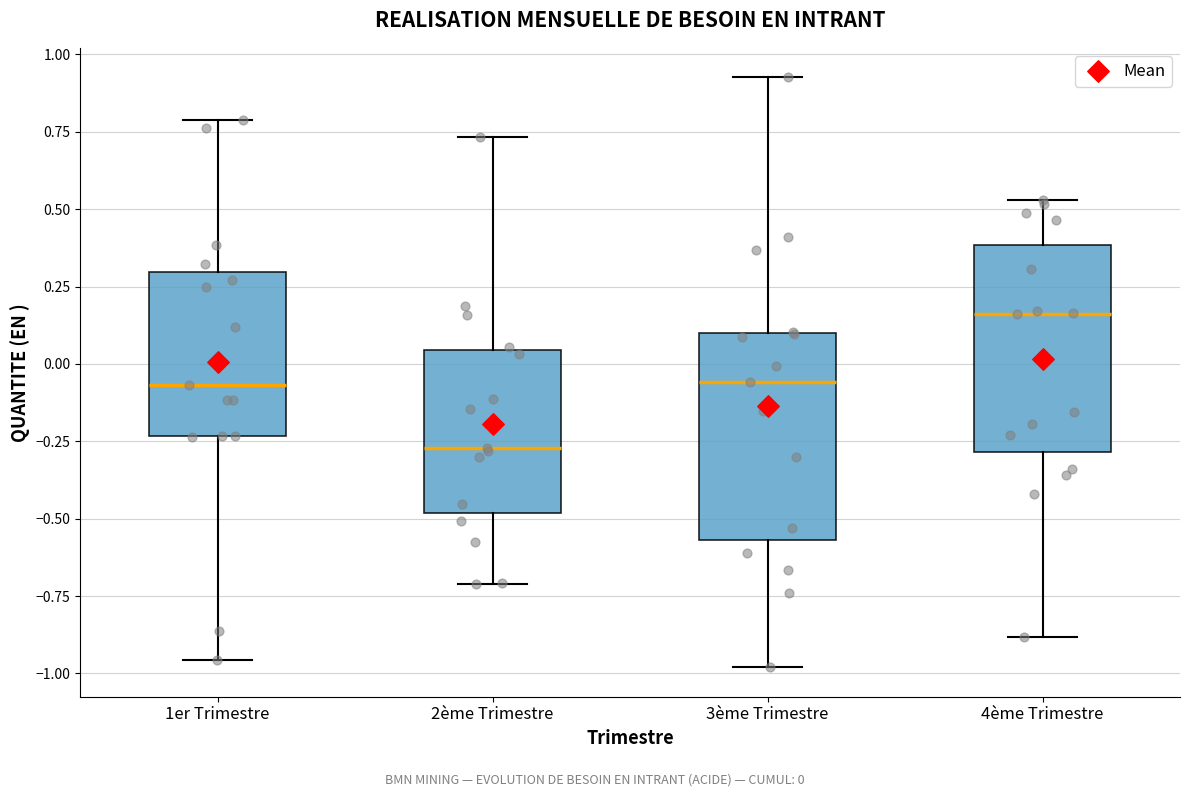

Where is the upper edge of the box for 1er Trimestre on the y-axis? The values are not printed on the chart, so give them approximately, as read against the axis.

0.30